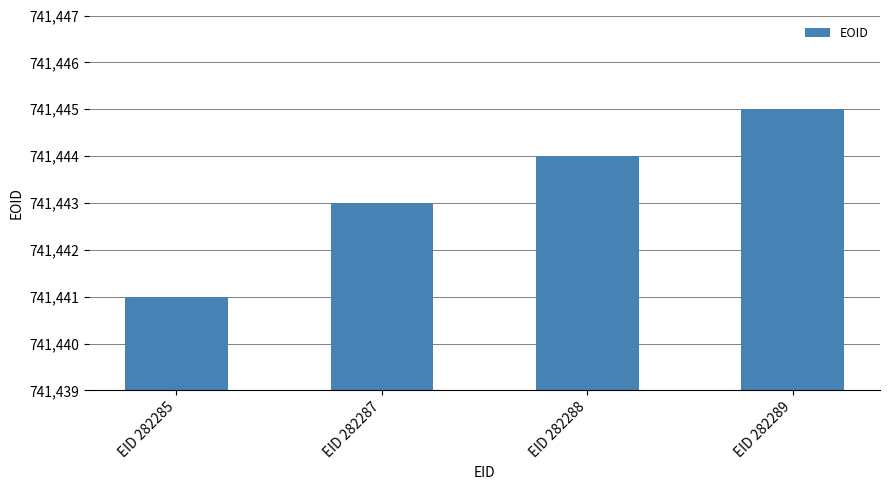

Reading left to right, transcribe all the data shown in this chart.

EID 282285=741441	EID 282287=741443	EID 282288=741444	EID 282289=741445